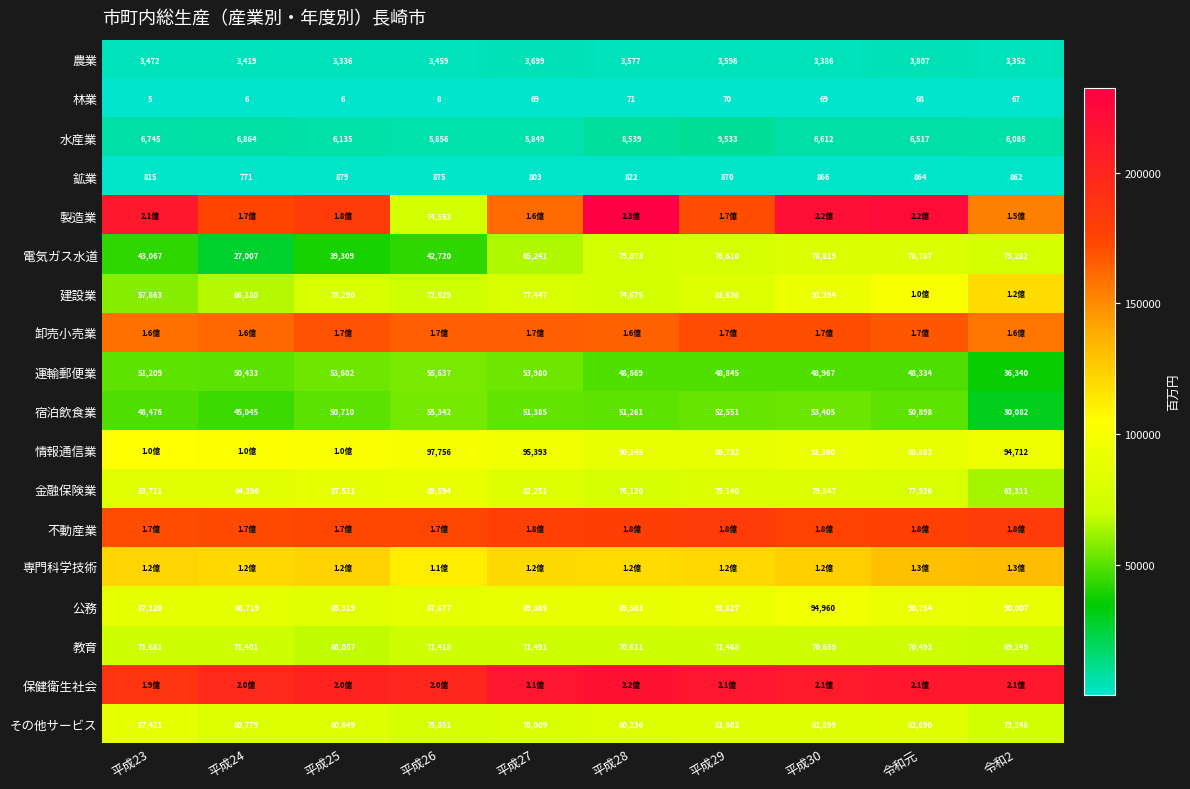

Rank the categories by 鉱業 value from highest to lowest.

平成25, 平成26, 平成29, 平成30, 令和元, 令和2, 平成28, 平成23, 平成27, 平成24